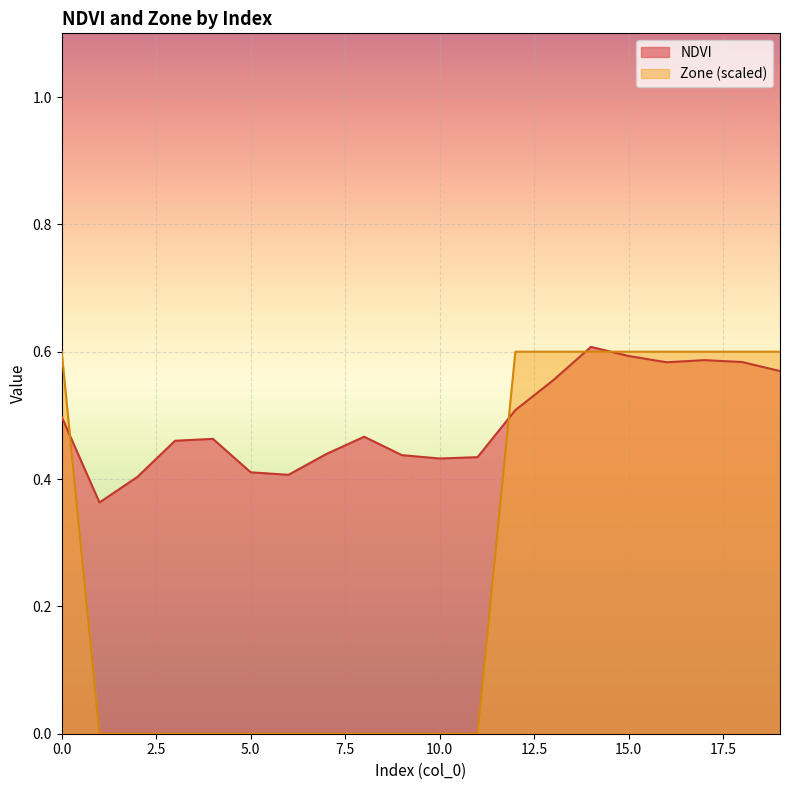

At which label is NDVI closest to 0?

1